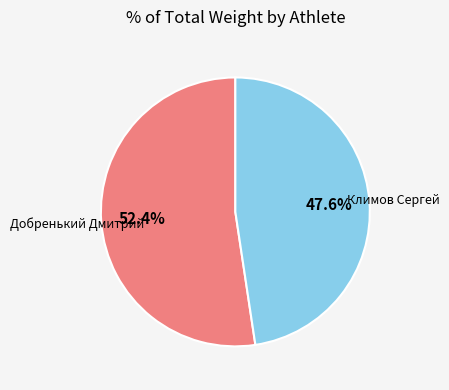

To the nearest percent, what is the difference between the Климов Сергей and Добренький Дмитрий slice percentages?

5%